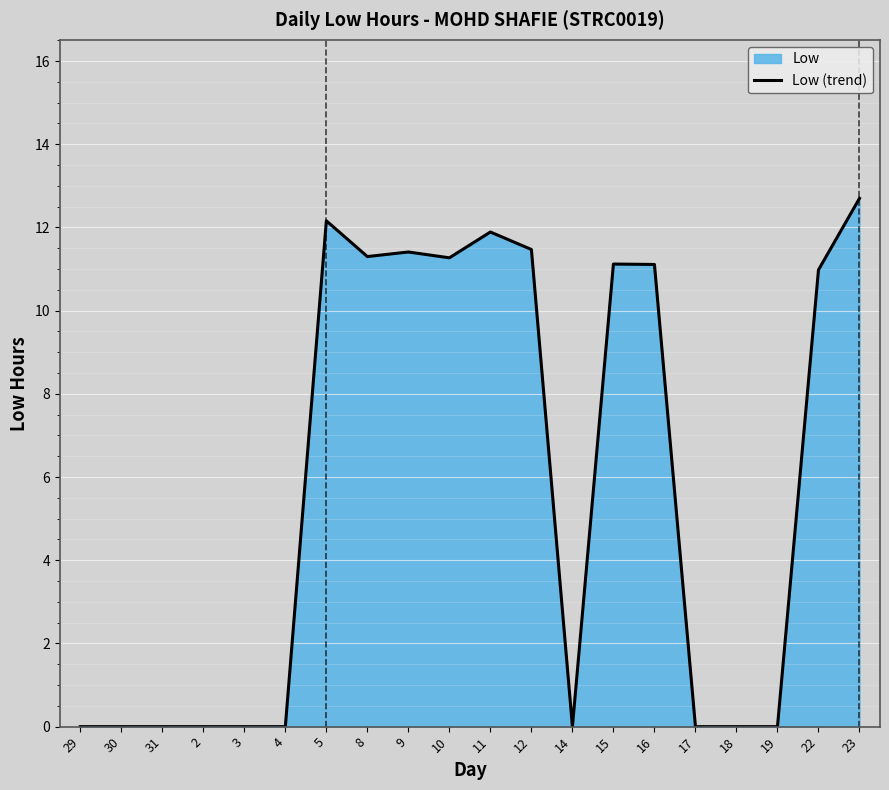

At which category does the chart reach its peak across all series?

23